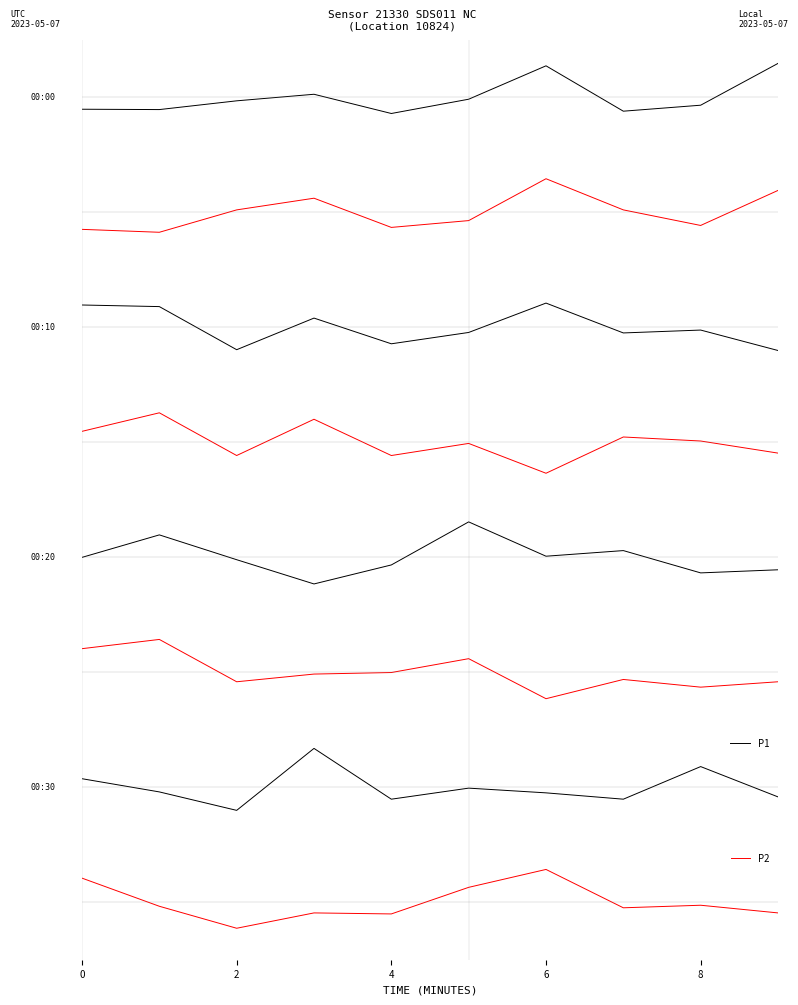

True or false: P2 and P1 intersect in this chart.

True